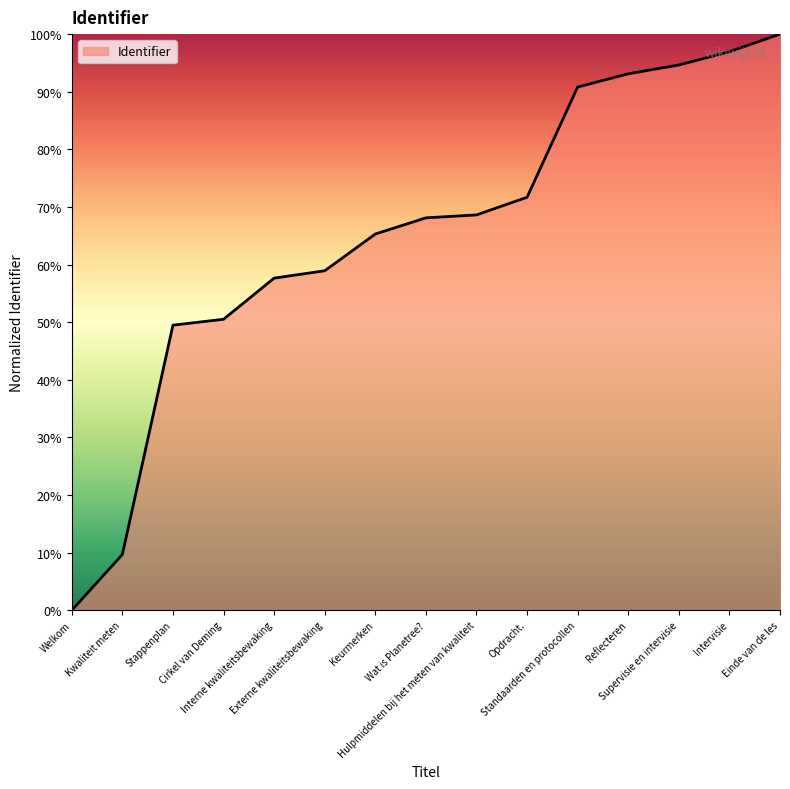

What is the greatest value displayed?

100.0